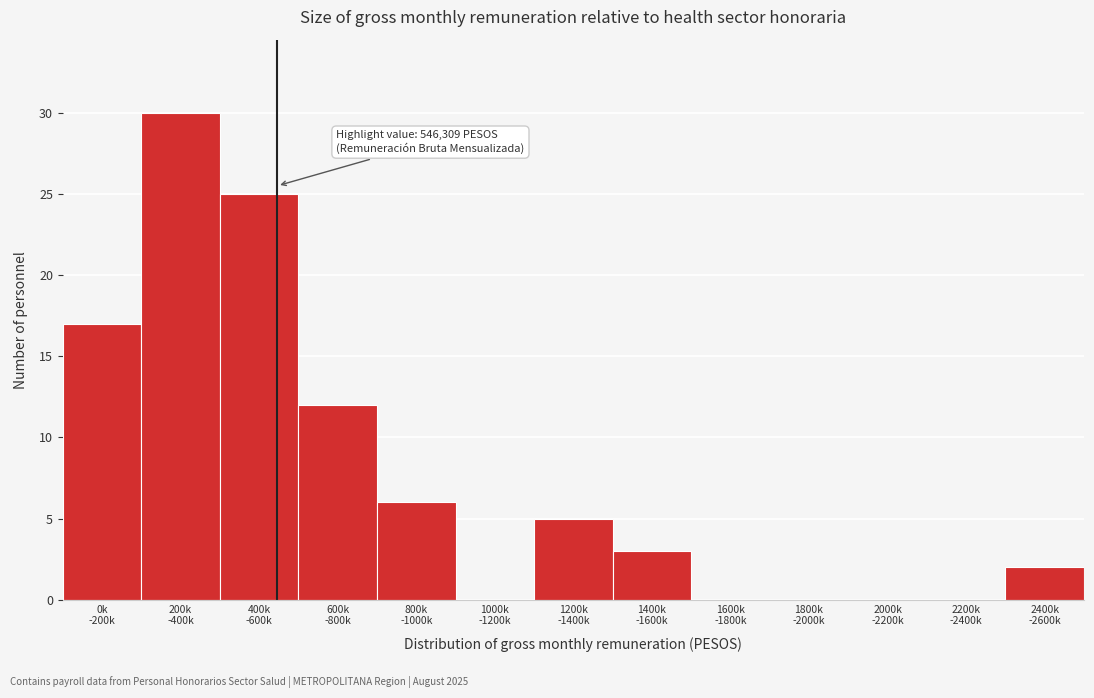

What is the greatest value displayed?

30